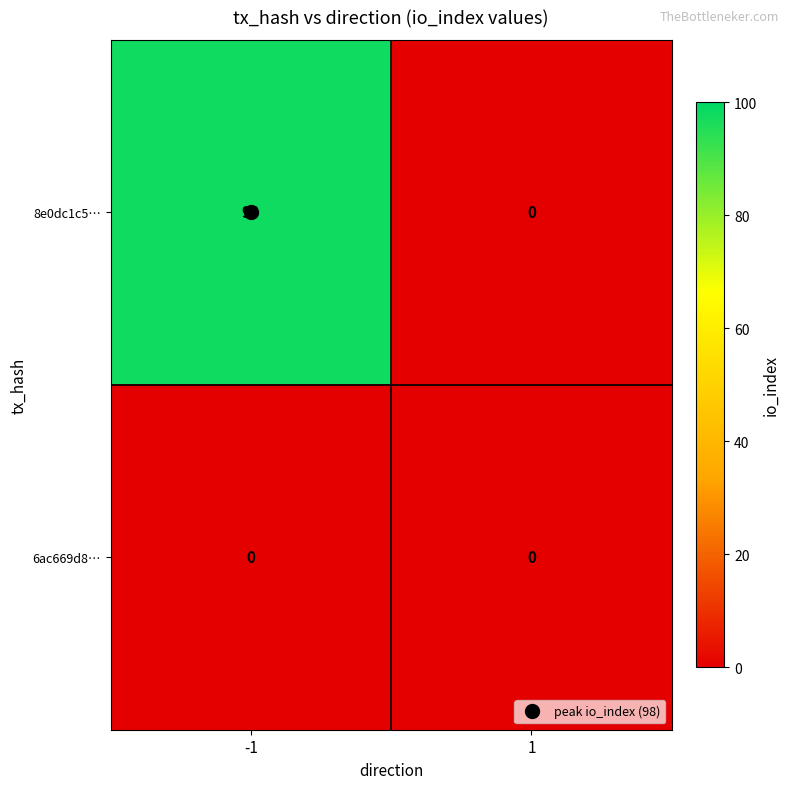

What is the greatest value displayed?

98